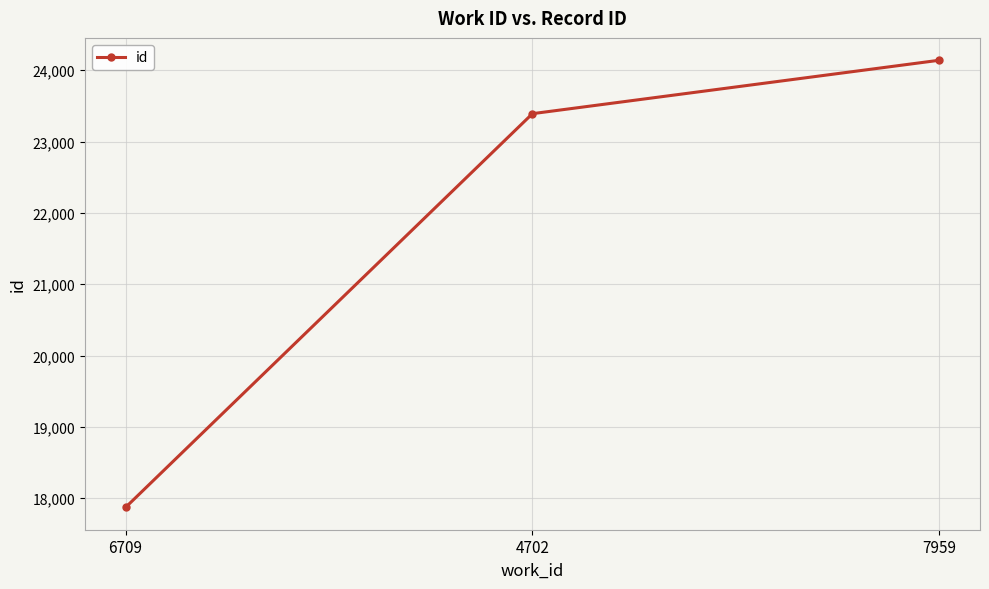

What is the label of the 2nd point from the left?

4702